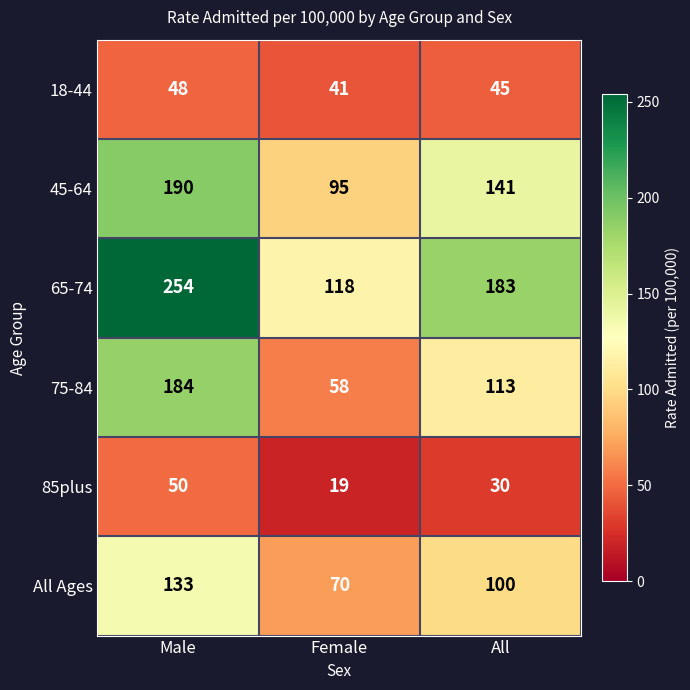

What value does the 75-84 series have at Male?

184